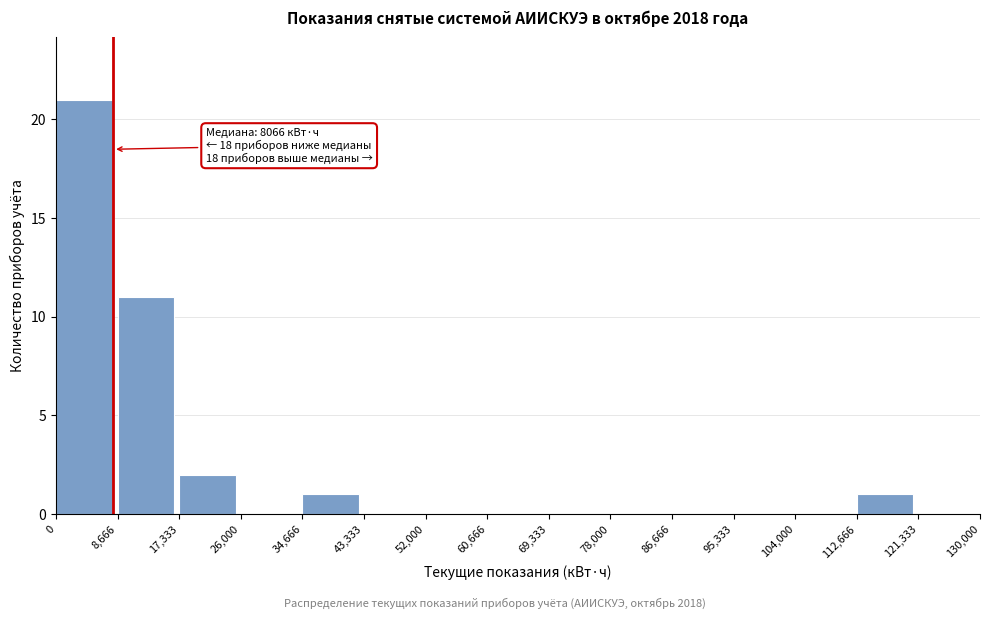

Which range on the x-axis has the tallest bar?

0 to 8,666